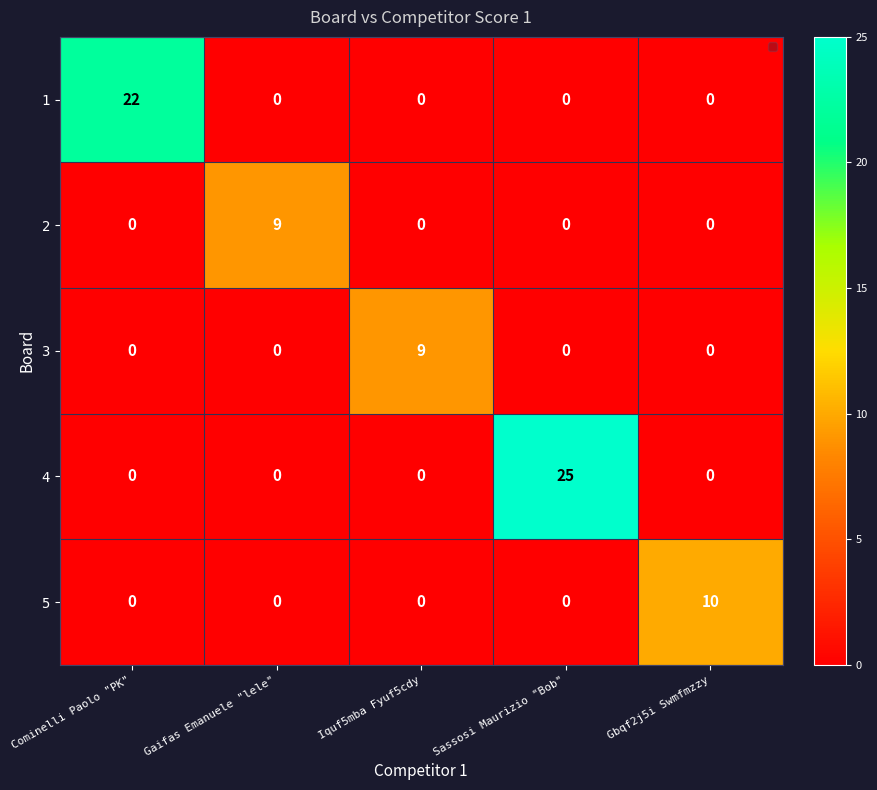

At which category is the sum across all series the highest?

Sassosi Maurizio "Bob"